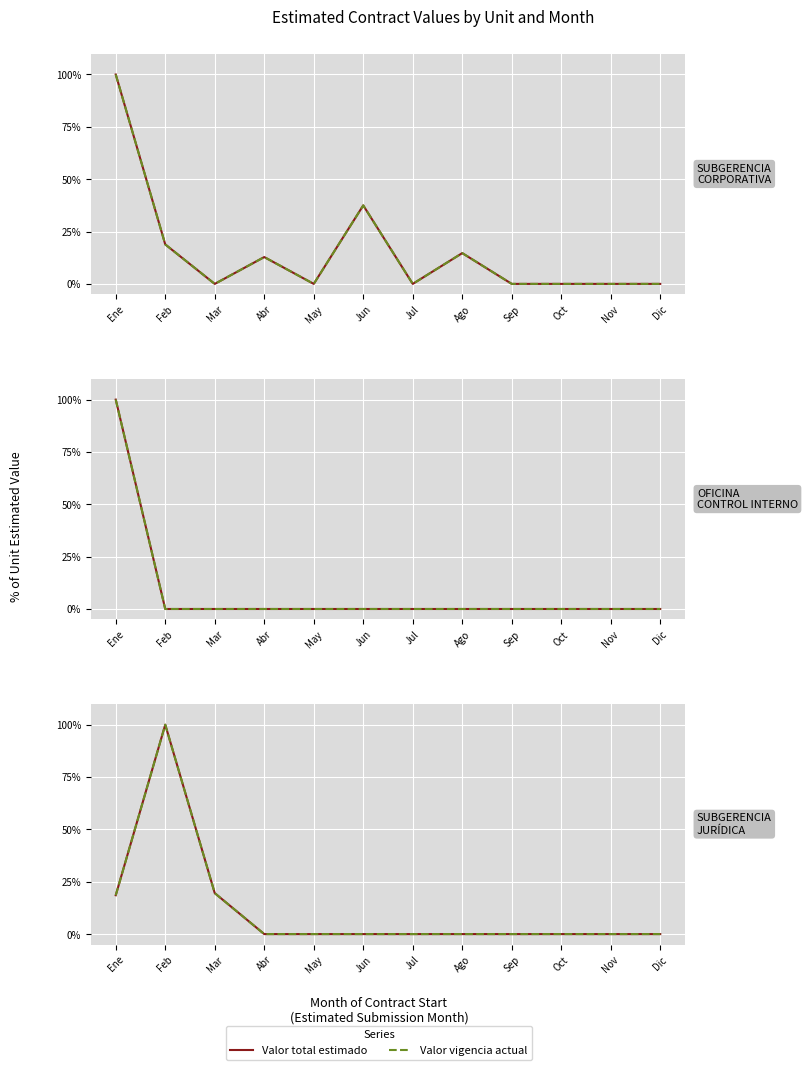

At which category is the sum across all series the highest?

Feb